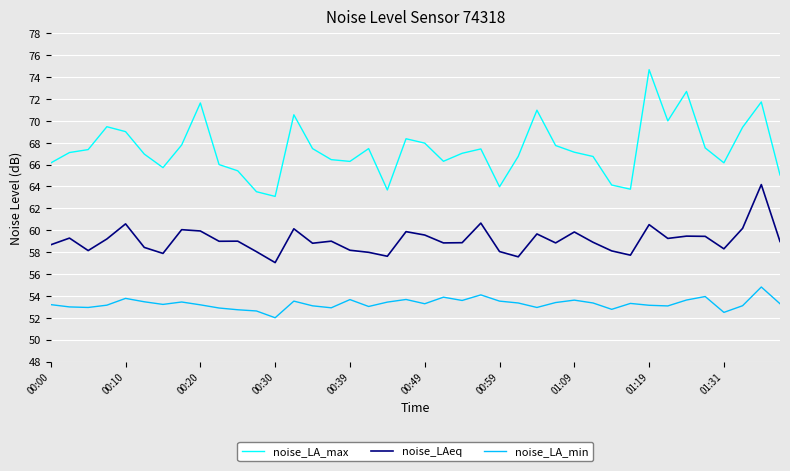

How many series are shown in this chart?

3